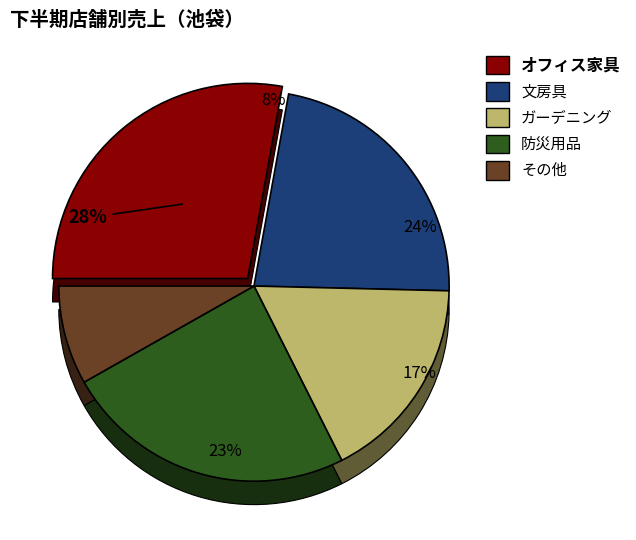

Which category has the smallest portion of the pie?

その他